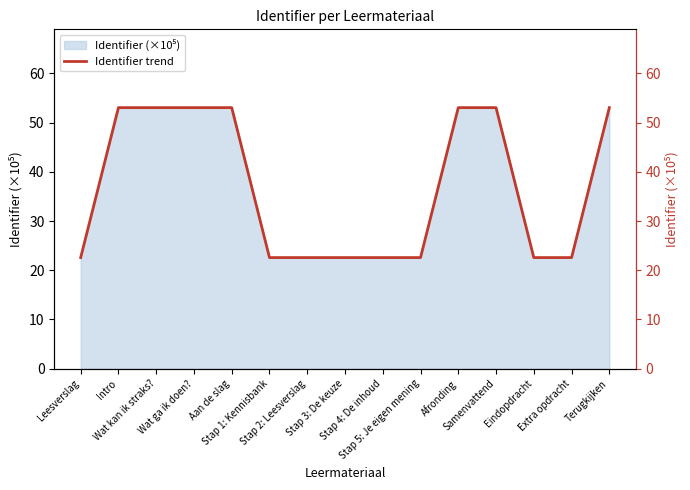

Reading left to right, extract all data points from this chart.

Leesverslag=22.6	Intro=53.1	Wat kan ik straks?=53.1	Wat ga ik doen?=53.1	Aan de slag=53.1	Stap 1: Kennisbank=22.6	Stap 2: Leesverslag=22.6	Stap 3: De keuze=22.6	Stap 4: De inhoud=22.6	Stap 5: Je eigen mening=22.6	Afronding=53.1	Samenvattend=53.1	Eindopdracht=22.6	Extra opdracht=22.6	Terugkijken=53.1